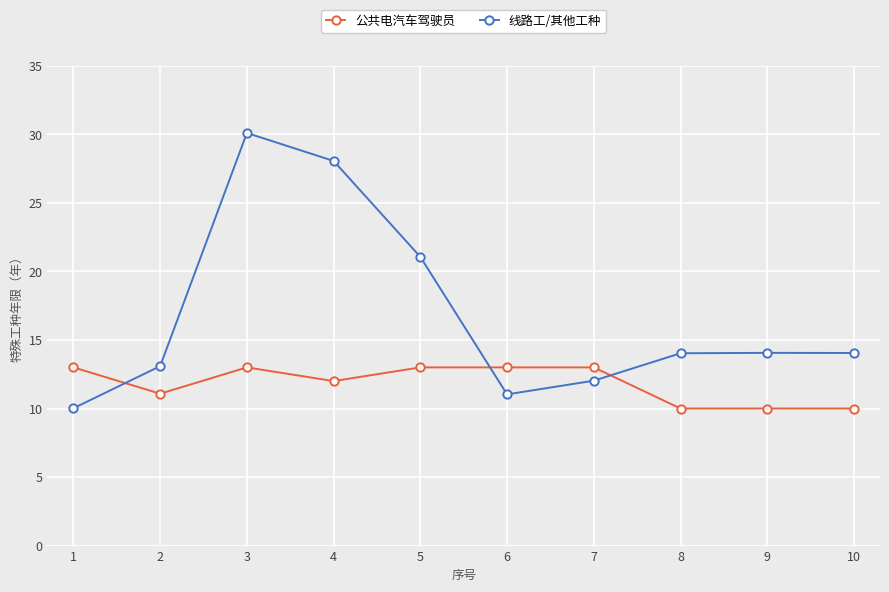

How many lines are shown in the chart?

2